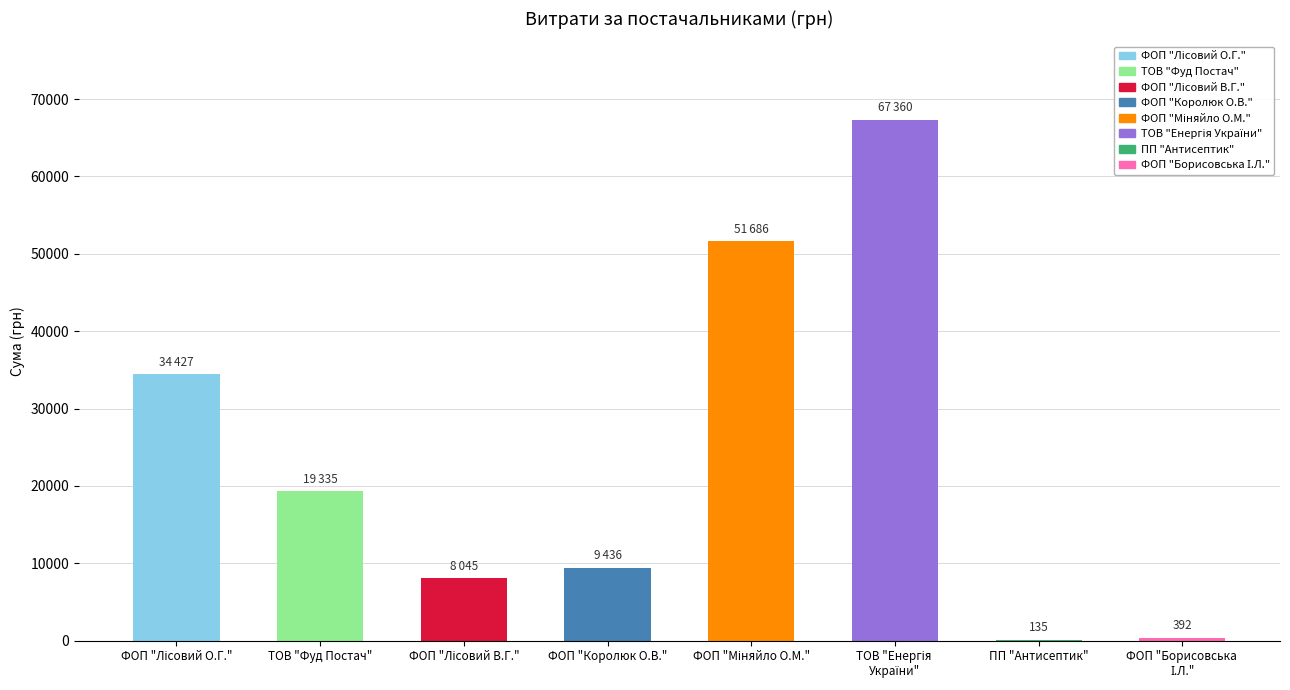

What is the sum of all values?

190815.9